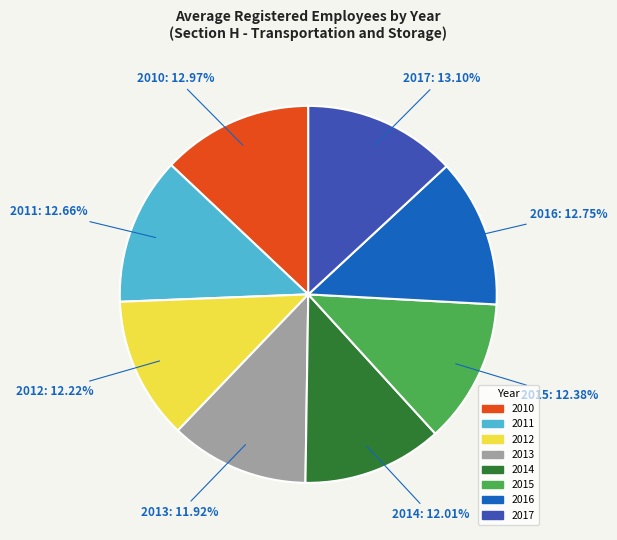

Does 2015 represent more than half of the total?

No